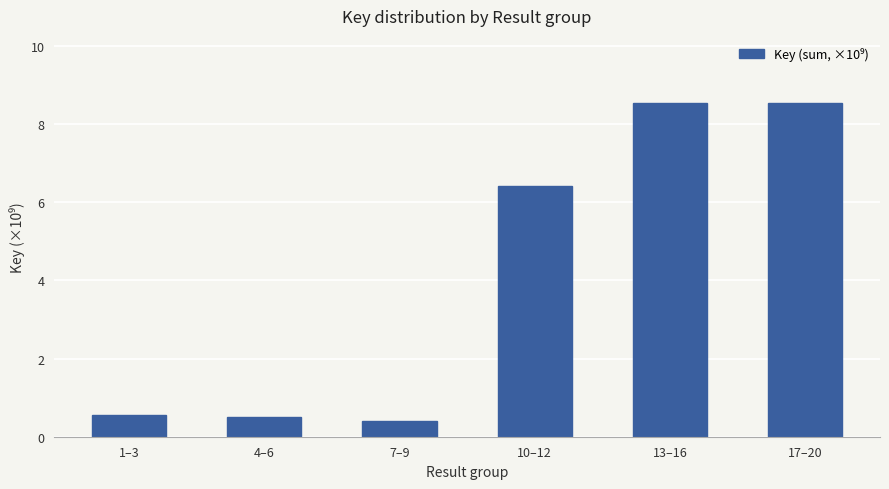

What is the change in value from 4–6 to 13–16?

+8.0